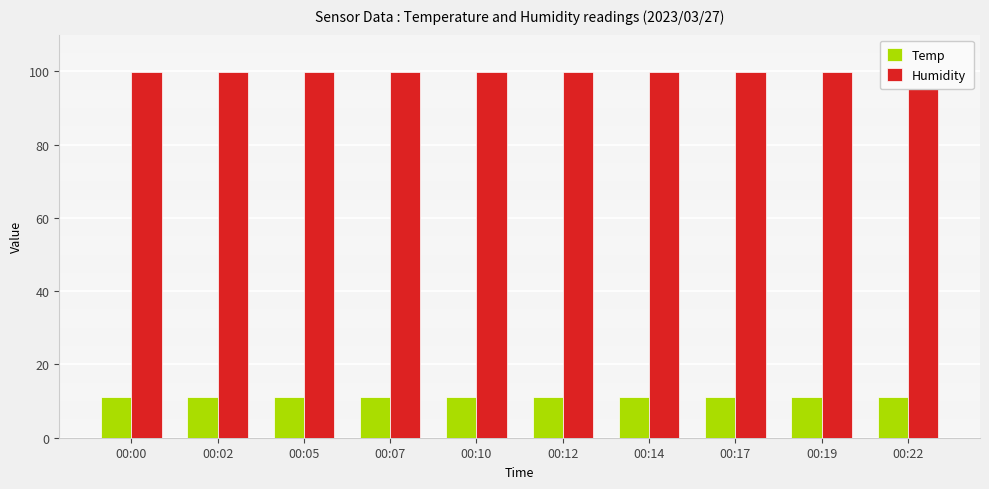

What is the smallest value displayed?

11.0